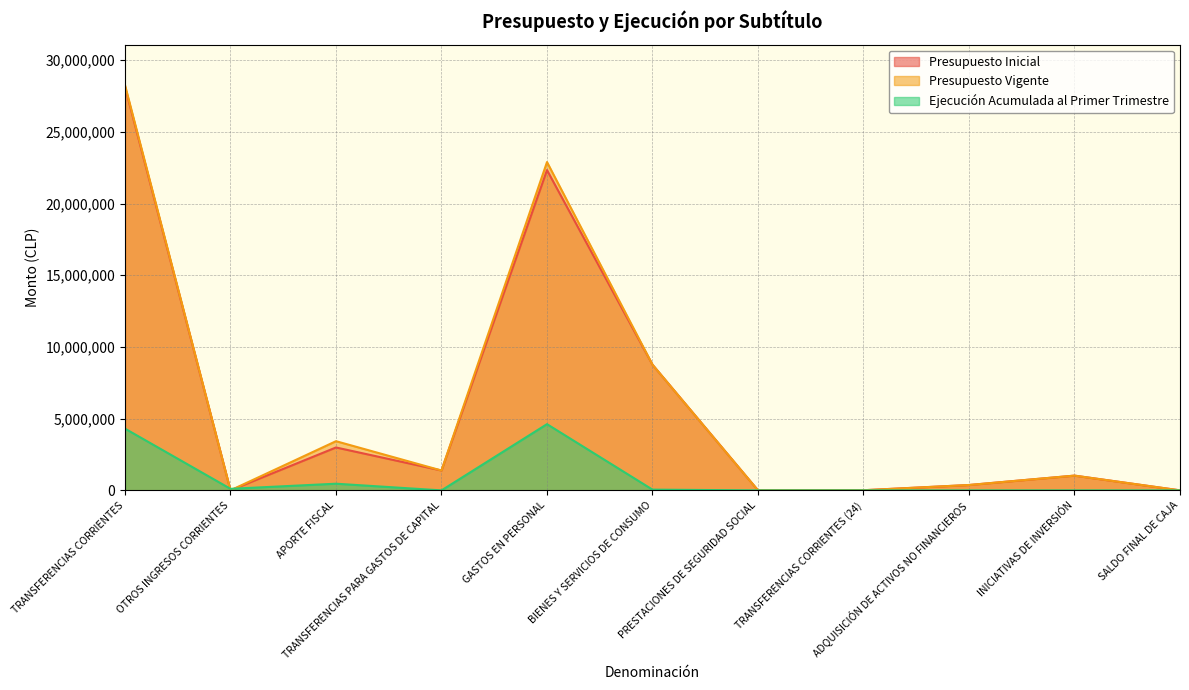

How many times do Presupuesto Vigente and Ejecución Acumulada al Primer Trimestre cross each other?

2